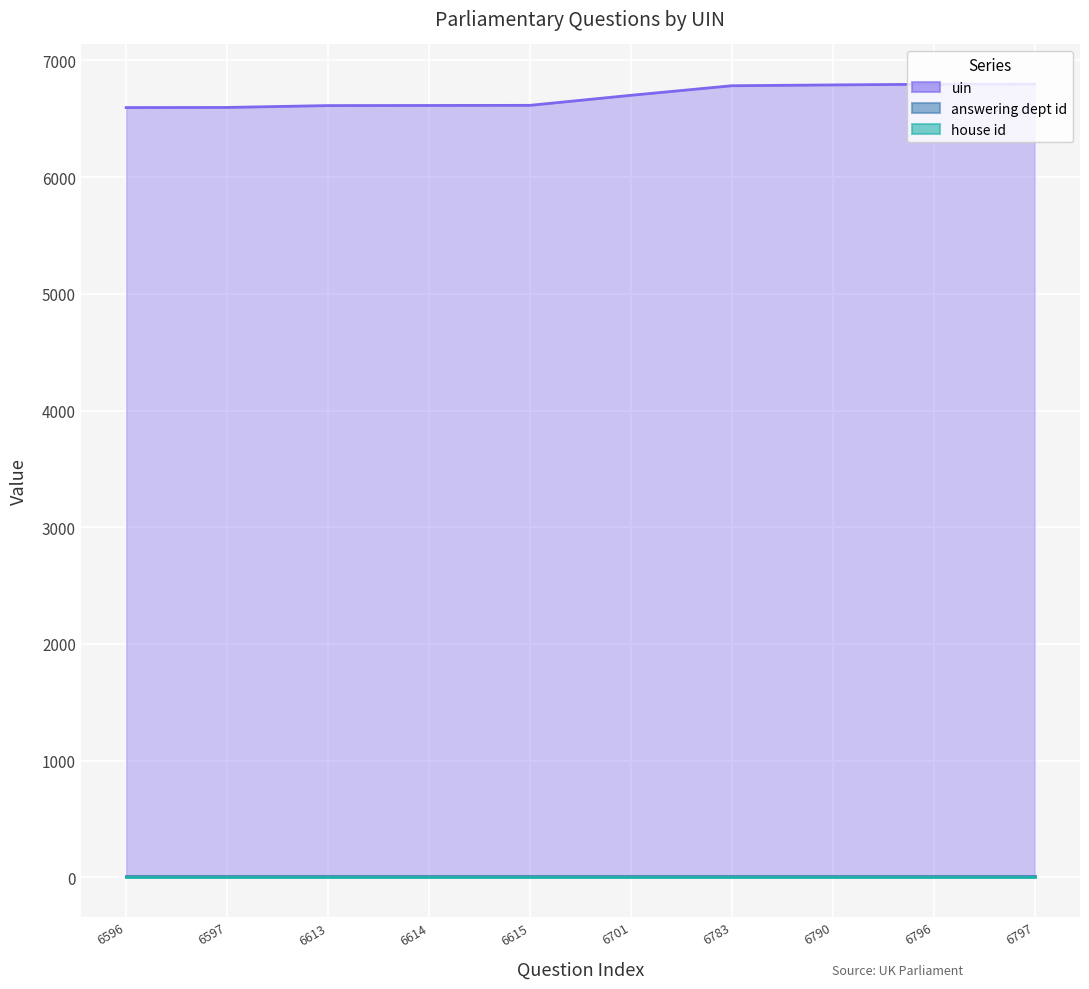

Rank the categories by answering dept id value from lowest to highest.

6596, 6597, 6613, 6614, 6615, 6701, 6783, 6790, 6796, 6797